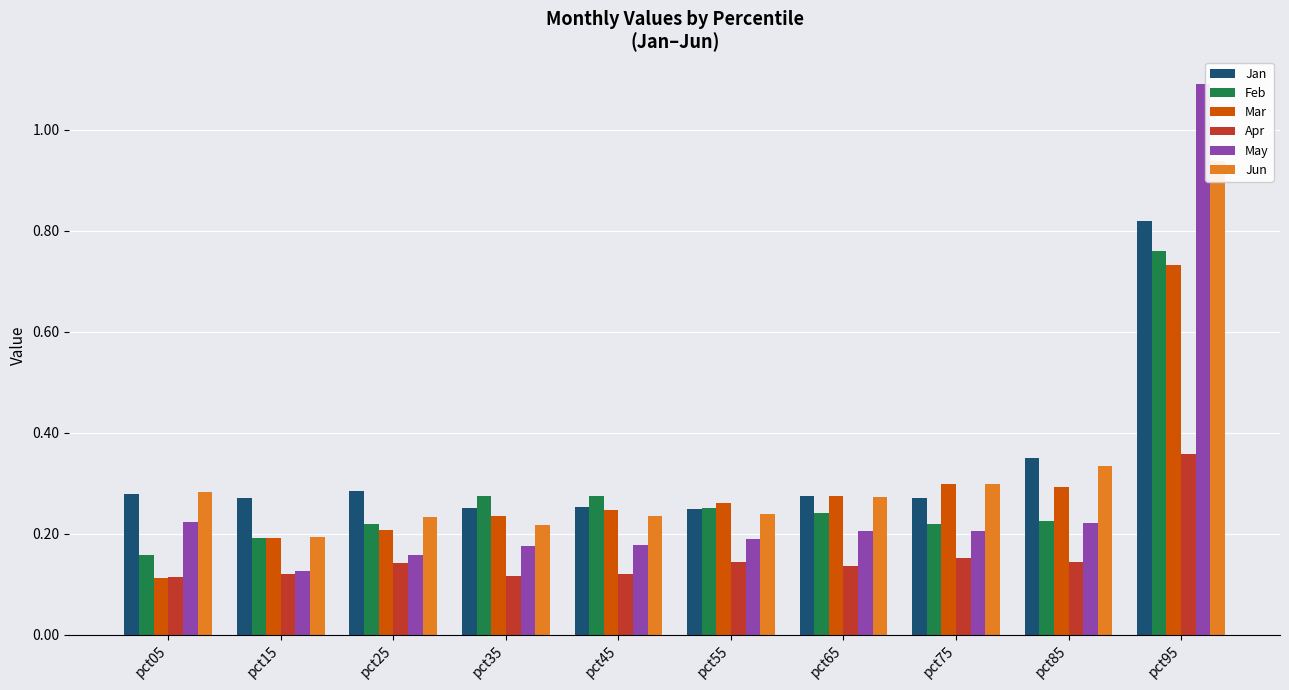

What value does the Jun series have at pct85?

0.3